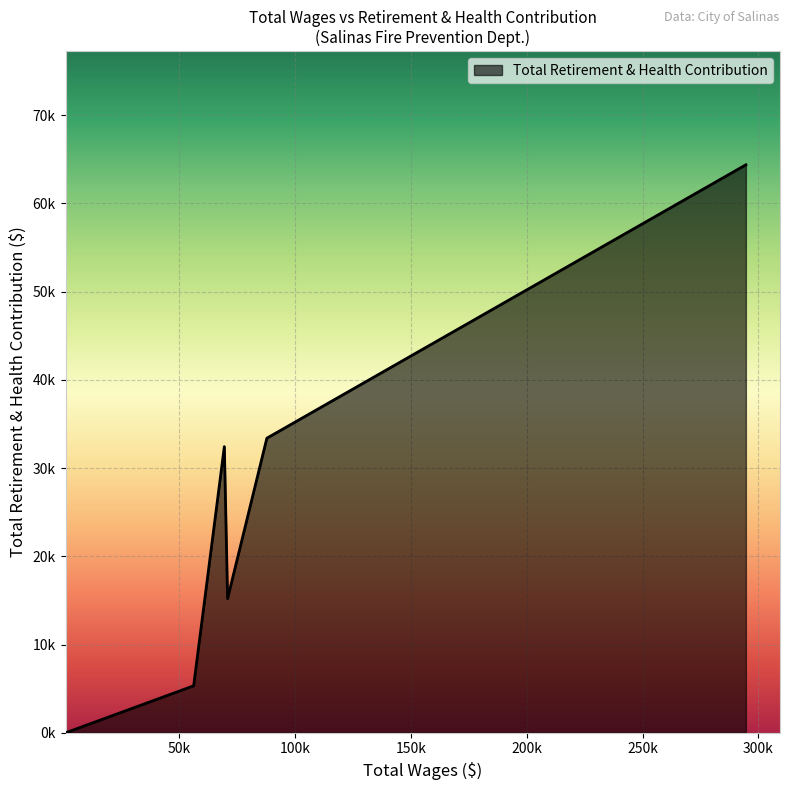

List the labels in order of value, largest first.

294604.0, 87792.0, 69439.0, 70838.0, 56188.0, 993.0